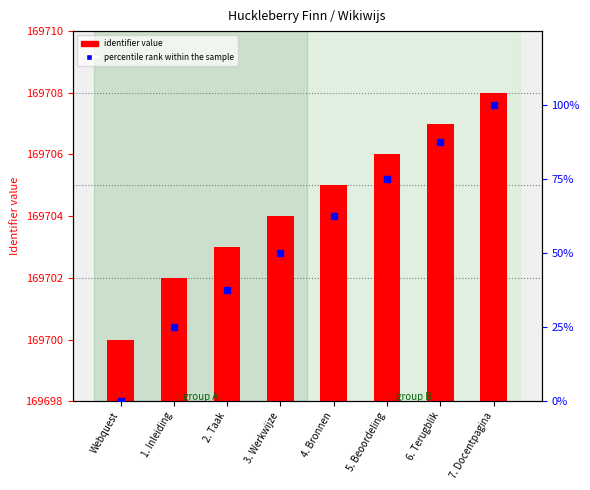

Reading right to left, what are all the values shown in this chart?

identifier value: 7. Docentpagina=169708.0	6. Terugblik=169707.0	5. Beoordeling=169706.0	4. Bronnen=169705.0	3. Werkwijze=169704.0	2. Taak=169703.0	1. Inleiding=169702.0	Webquest=169700.0
percentile rank within the sample: 7. Docentpagina=100.0	6. Terugblik=87.5	5. Beoordeling=75.0	4. Bronnen=62.5	3. Werkwijze=50.0	2. Taak=37.5	1. Inleiding=25.0	Webquest=0.0